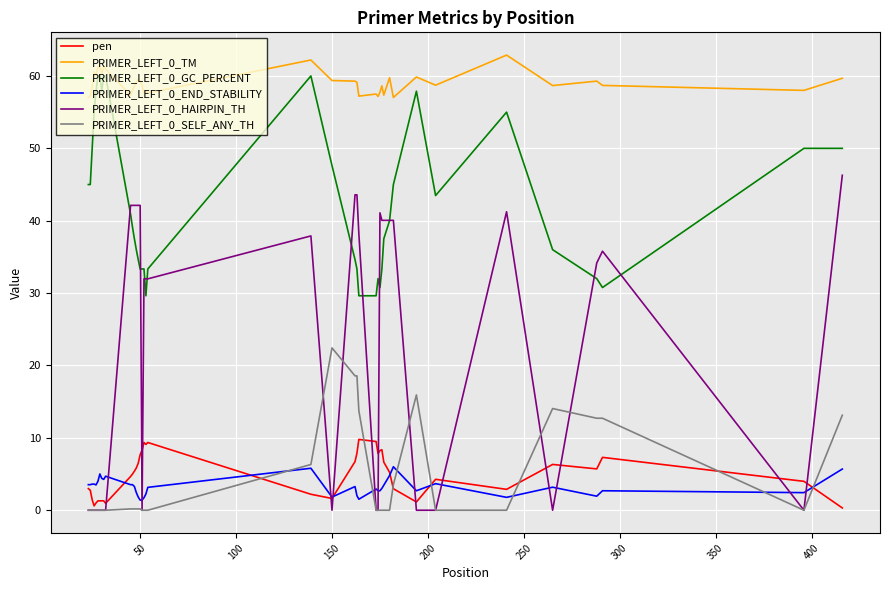

Which series has the largest range (max minus min)?

PRIMER_LEFT_0_HAIRPIN_TH